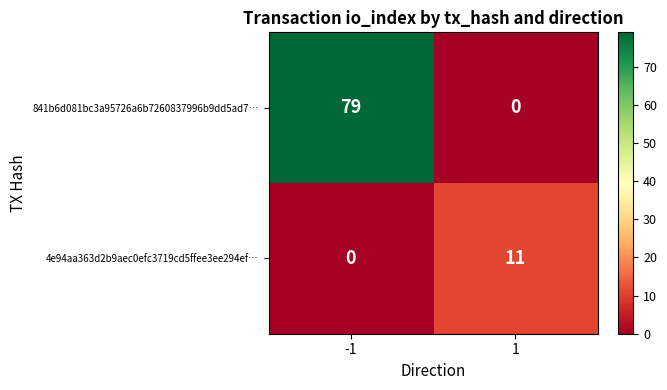

Reading right to left, what are all the values shown in this chart?

841b6d081bc3a95726a6b7260837996b9dd5ad7…: 0	79
4e94aa363d2b9aec0efc3719cd5ffee3ee294ef…: 11	0